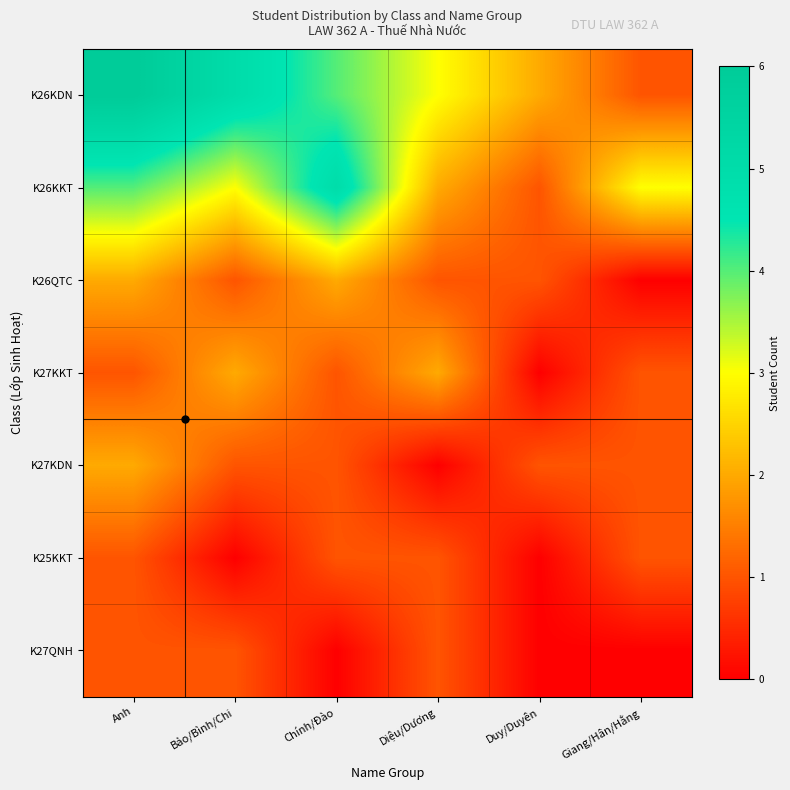

Which has a higher value, Chính/Đào or Duy/Duyên?

Chính/Đào